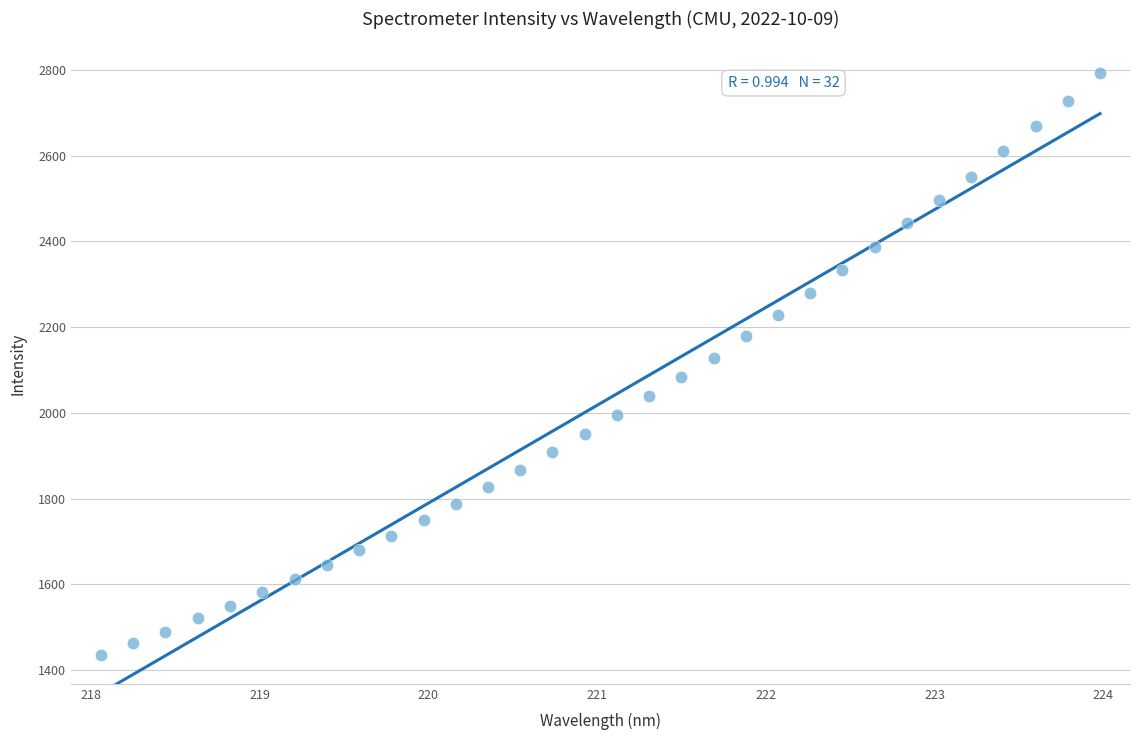

What is the range of Y values (max minus min)?

1356.6